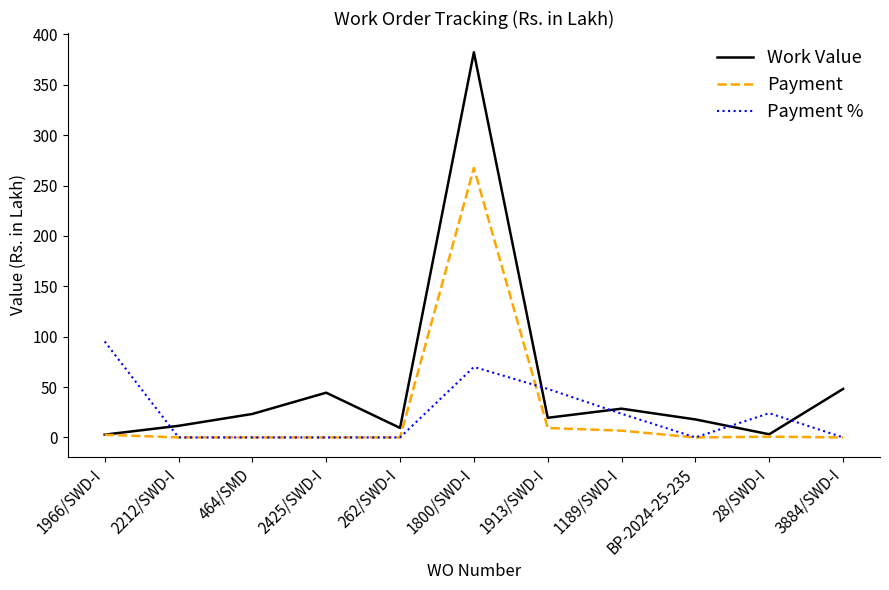

What are all the series names shown in the legend?

Work Value, Payment, Payment %